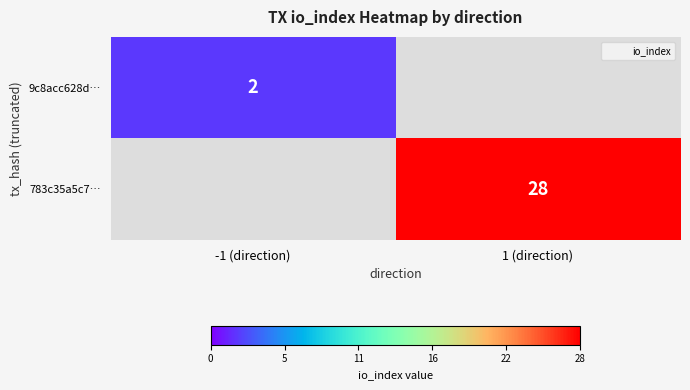

Where is 9c8acc628d… nearest to the value 2?

-1 (direction)